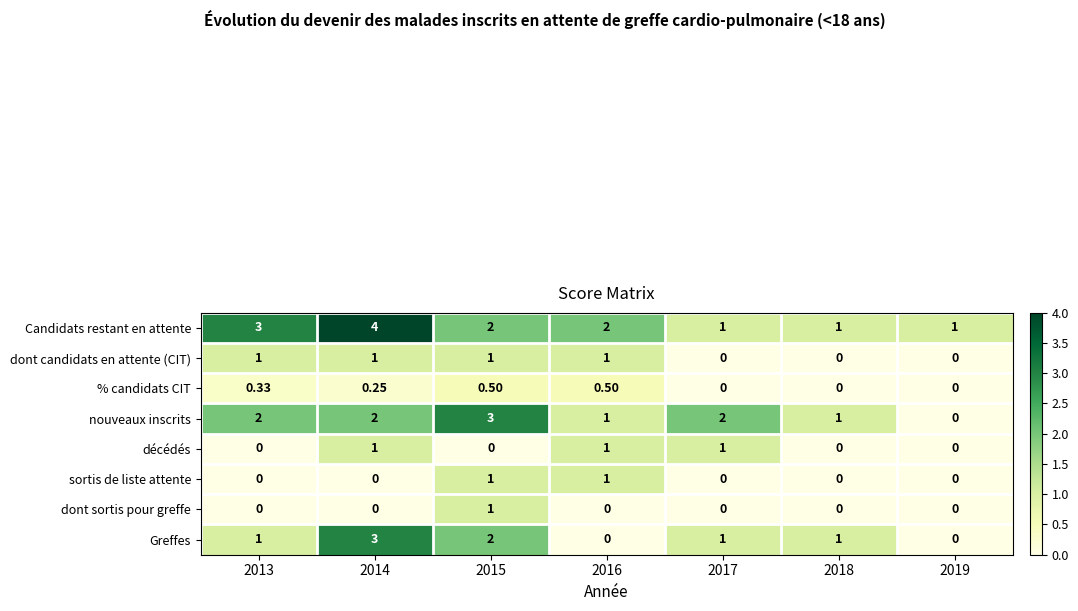

How many data points in nouveaux inscrits are less than 2?

3